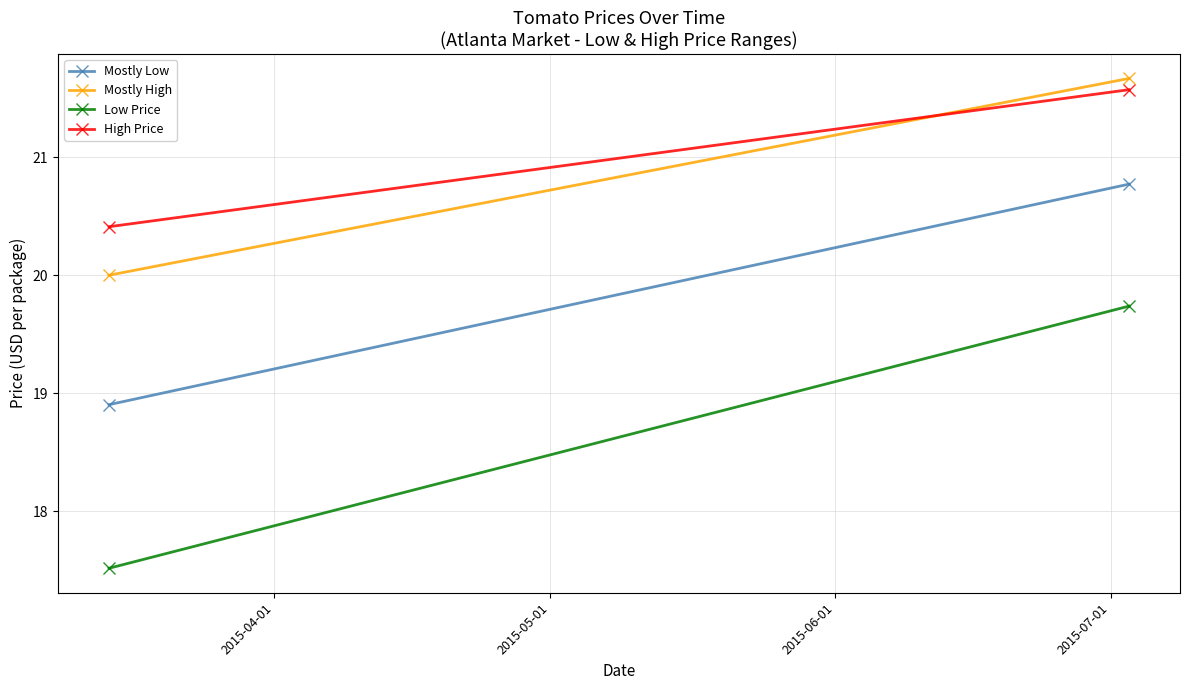

Which has a higher value, 2015-05-01 or 2015-04-01?

2015-05-01